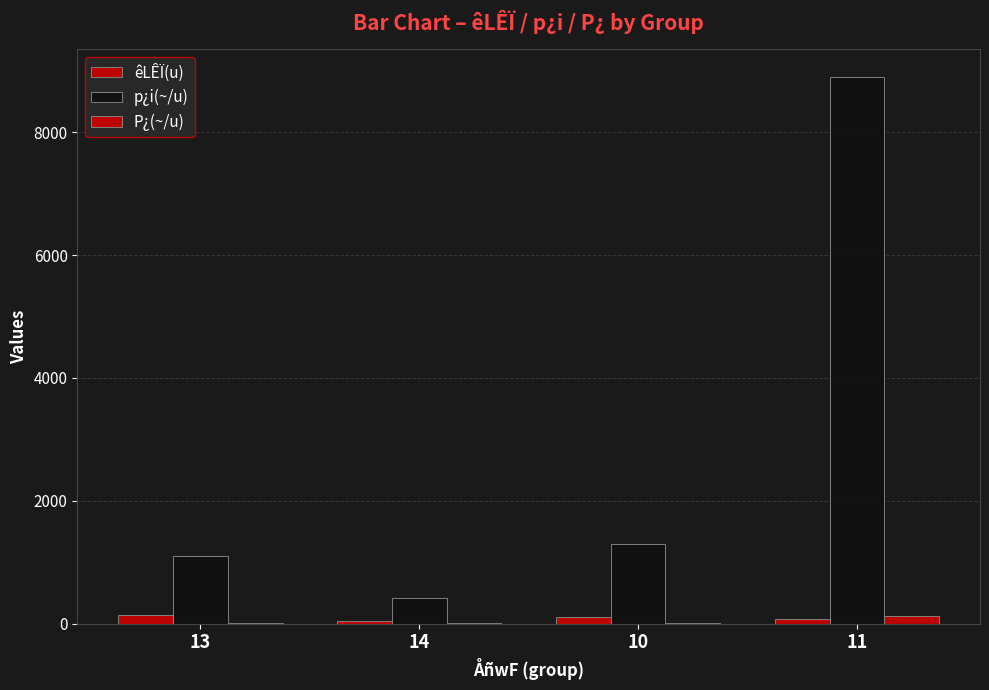

Rank the series at 11 from lowest to highest value.

êLÊÏ(u), P¿(~/u), p¿i(~/u)